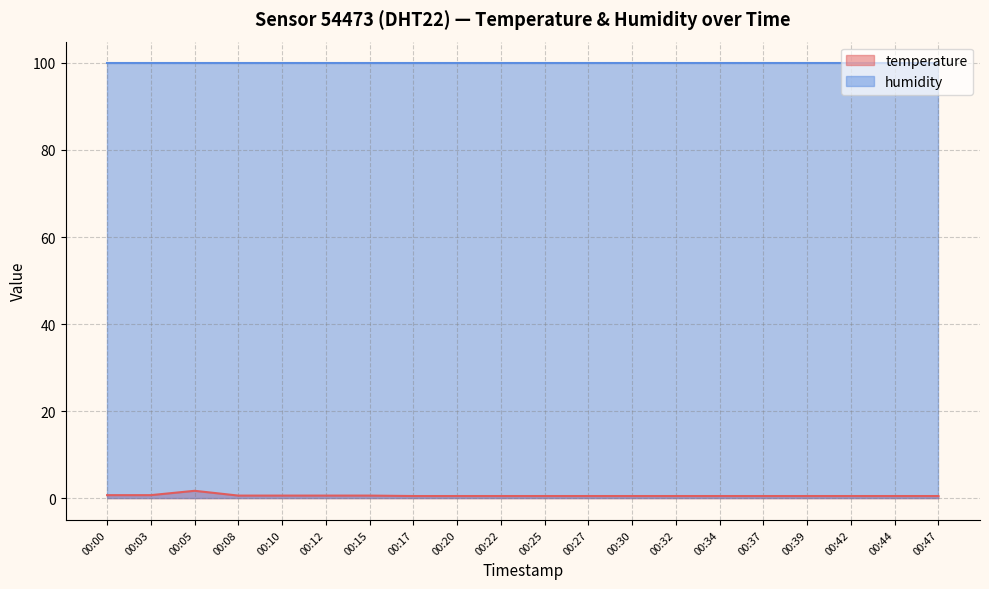

The chart shows a value of 0.2 at 00:12. True or false?

False